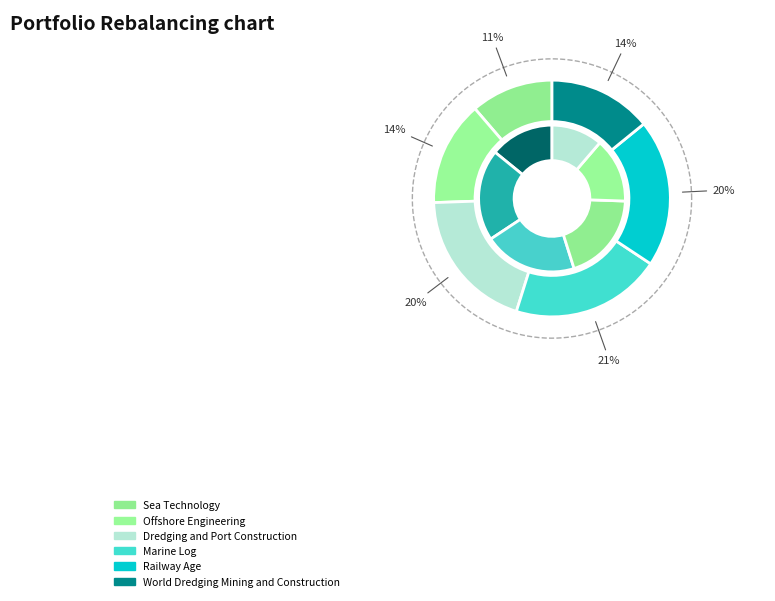

True or false: Offshore Engineering accounts for 25% of the total.

False